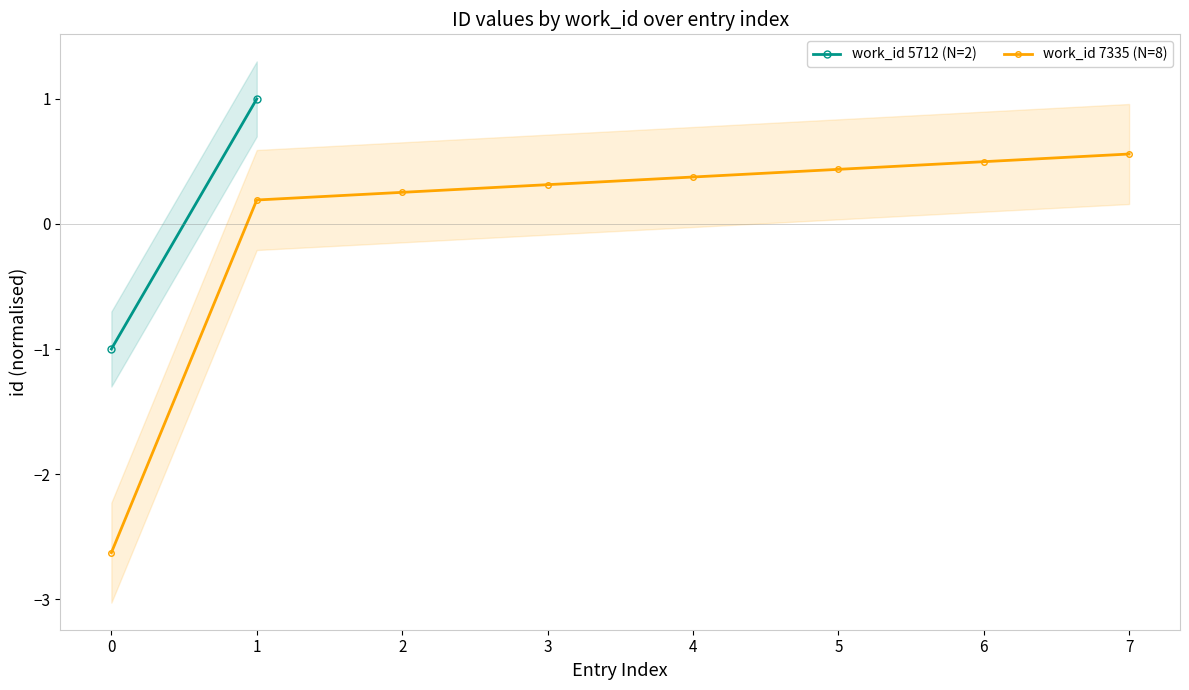

What is the highest value of the work_id 7335 (N=8) series?

0.6